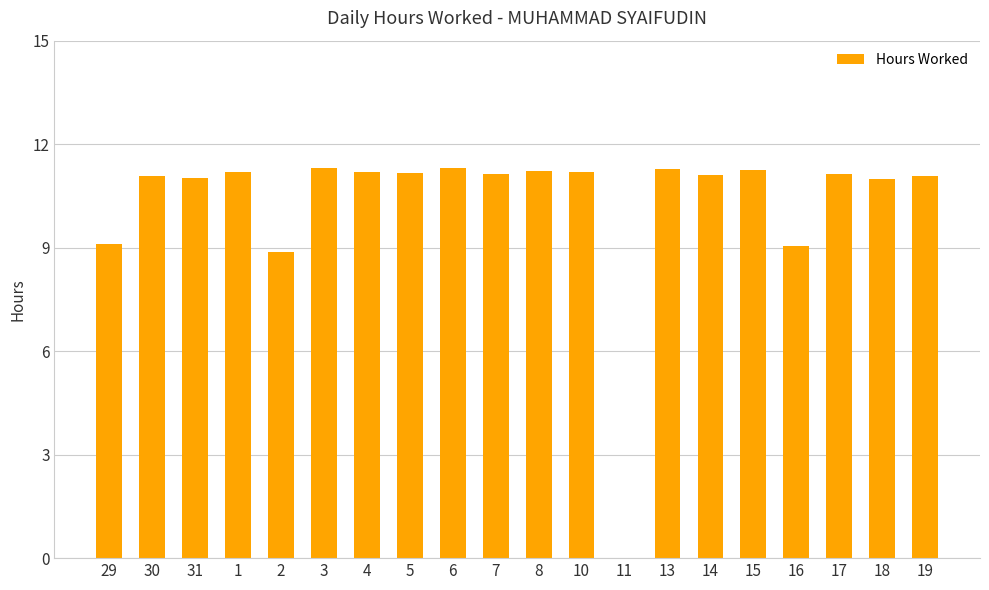

What is the difference between the values at 30 and 2?

2.2